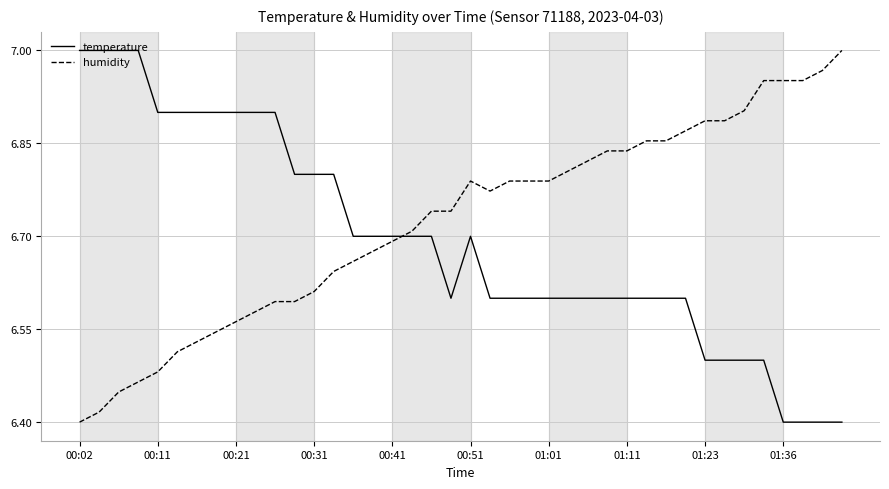

Rank the series by their average value, from highest to lowest.

humidity, temperature